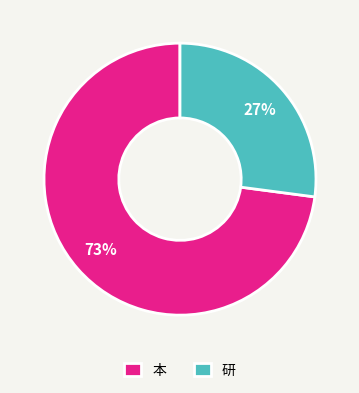

To the nearest percent, what is the combined percentage of 研 and 本?

100%